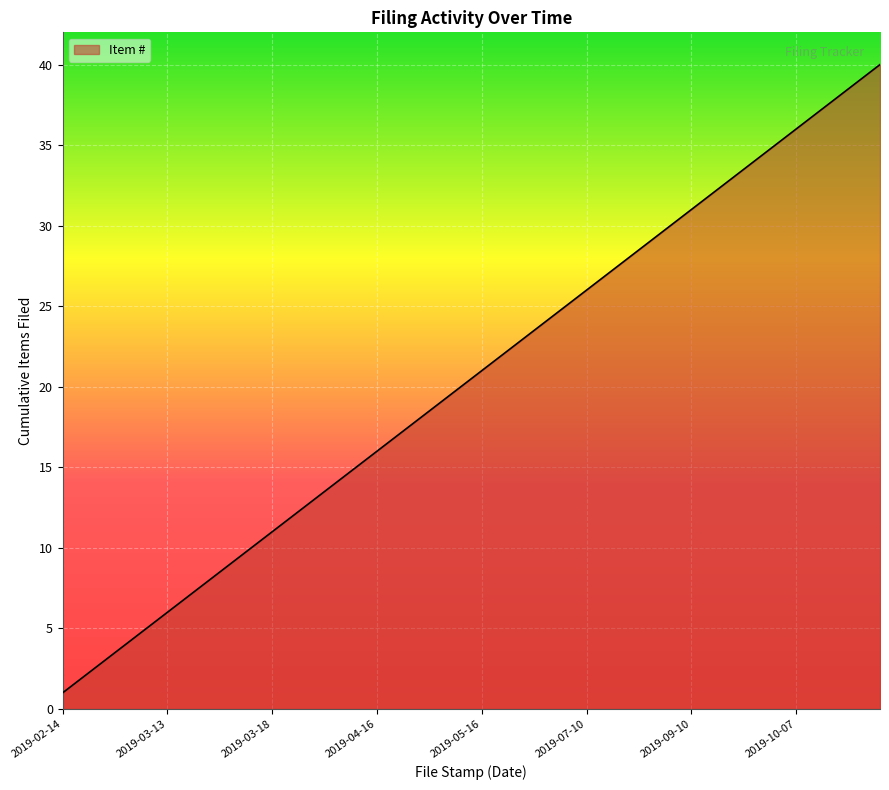

What is the maximum value shown in the chart?

40